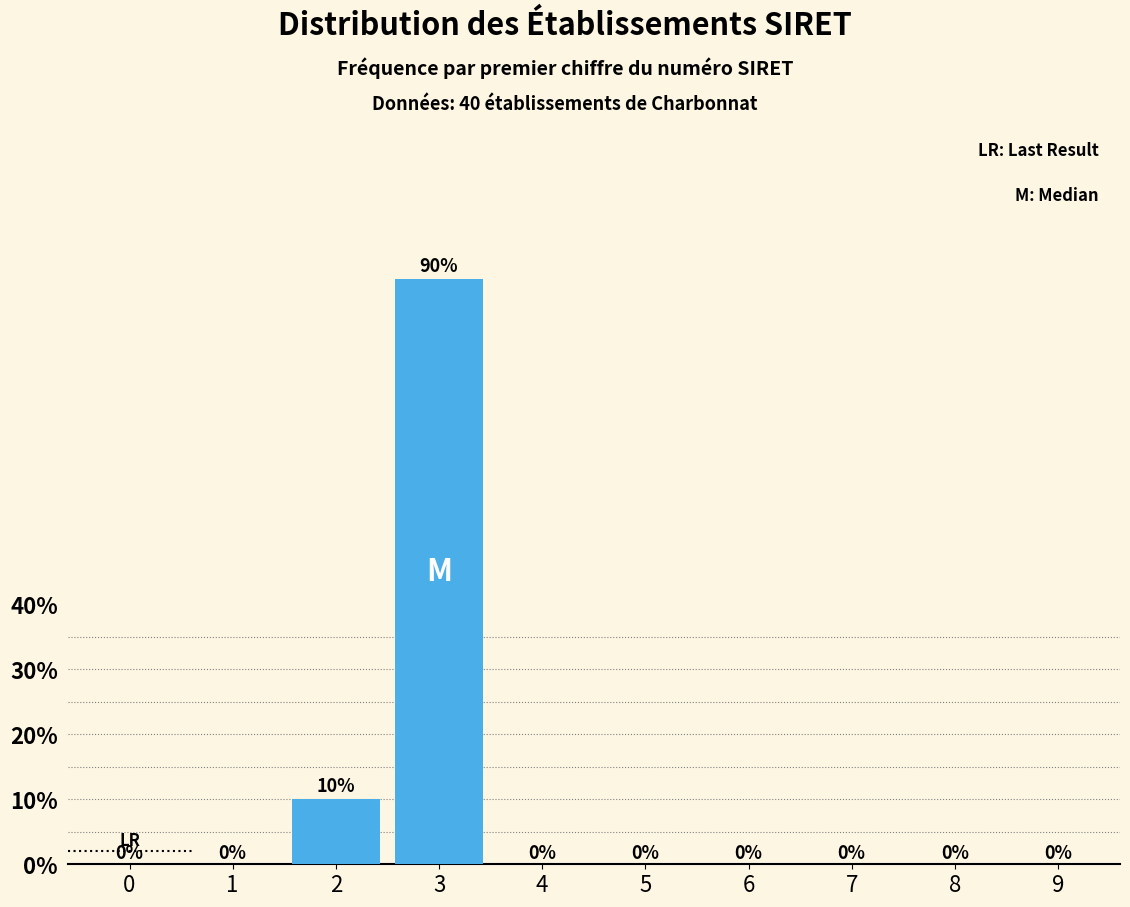

Reading left to right, transcribe all the data shown in this chart.

0=0	1=0	2=10	3=90	4=0	5=0	6=0	7=0	8=0	9=0